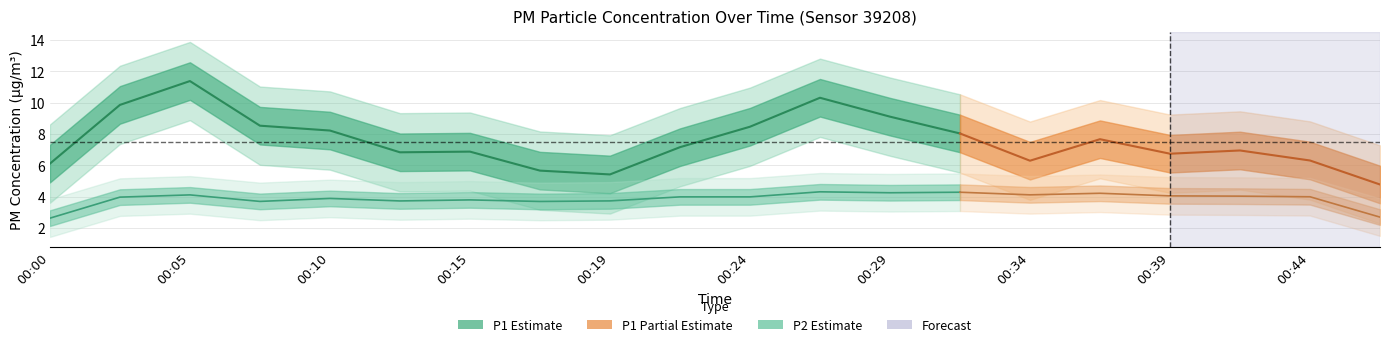

Which series has the largest range (max minus min)?

P1